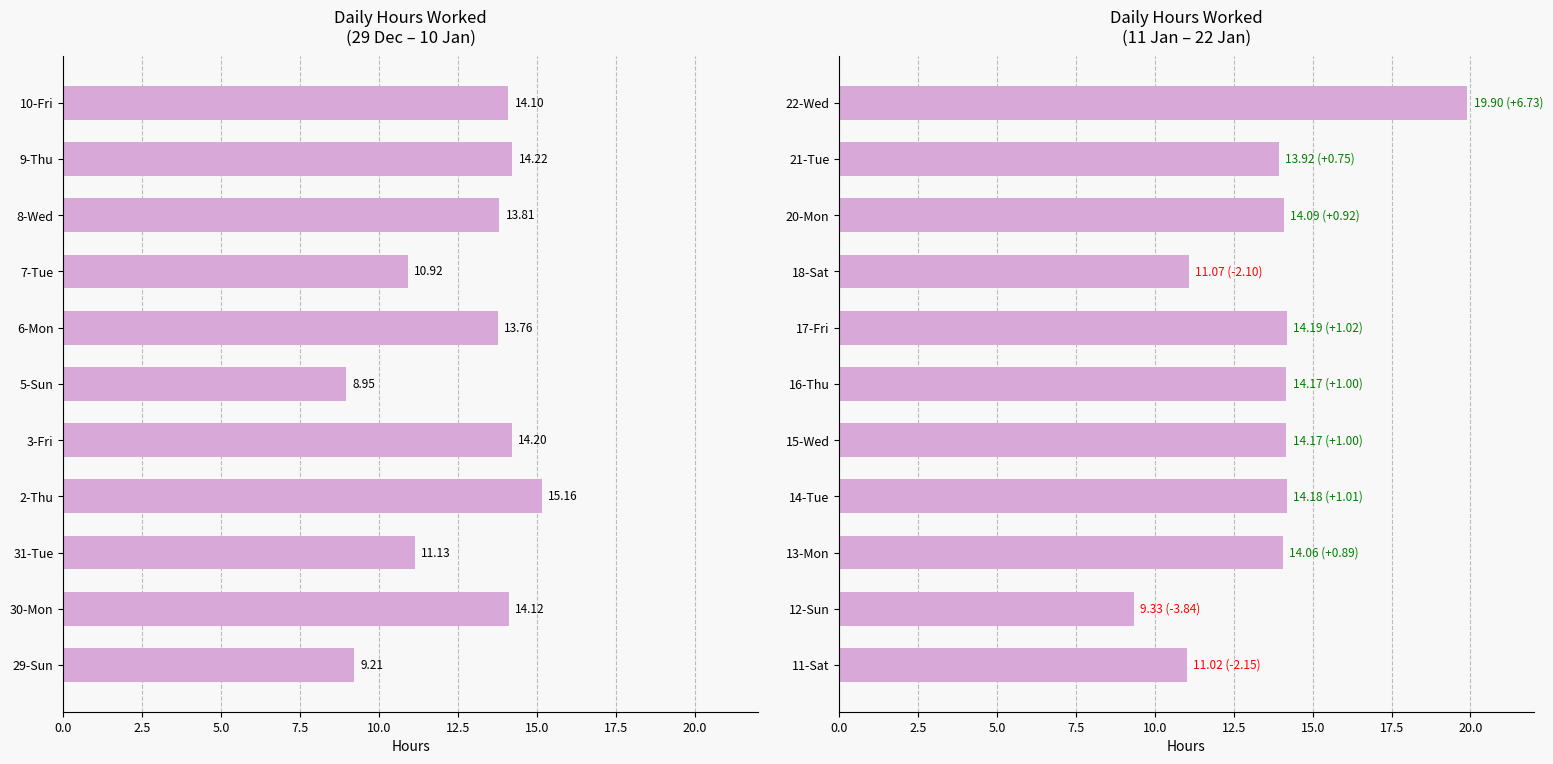

Read the value at 15-Wed.

14.2